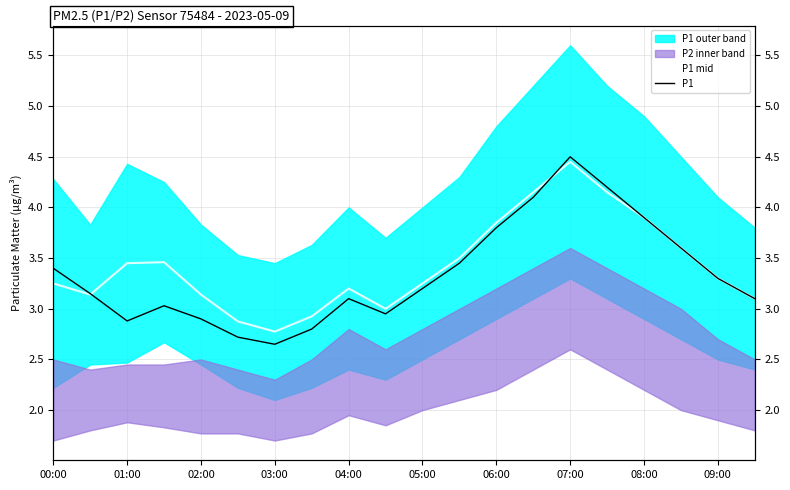

The P1 mid series shows 5.0 at 02:00. True or false?

False